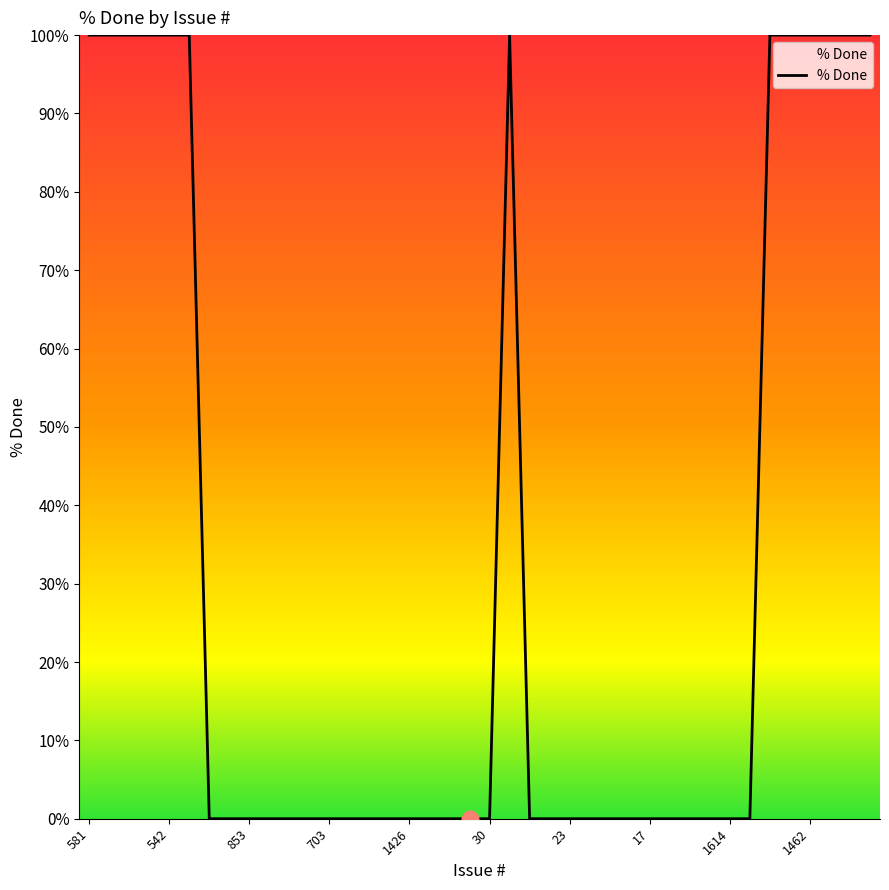

What is the greatest value displayed?

100